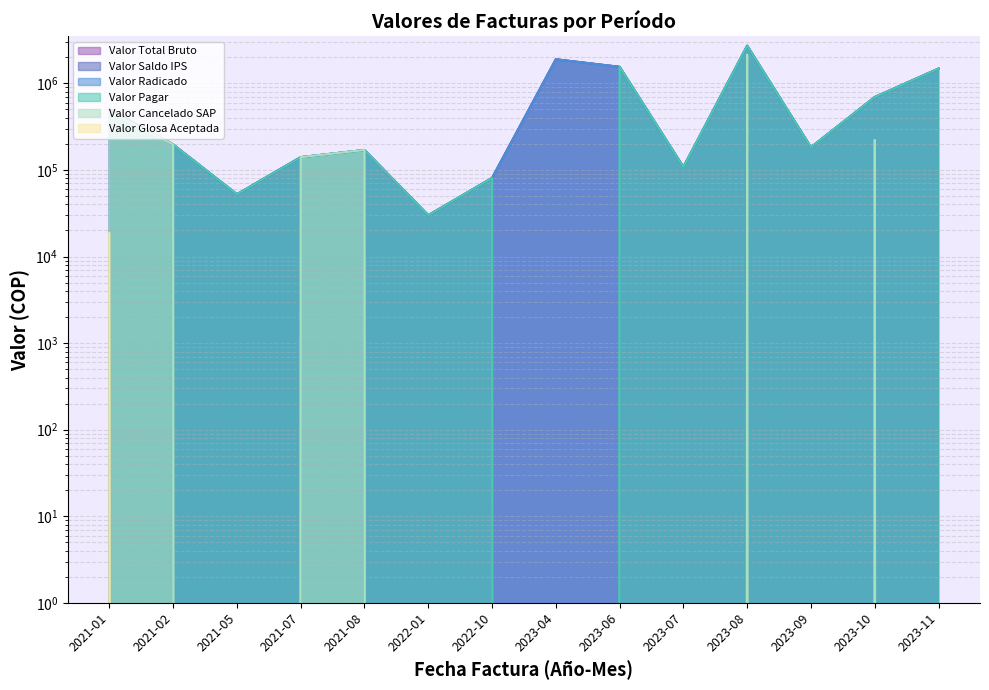

True or false: Valor Glosa Aceptada has more than 1 points higher than both neighbors.

False